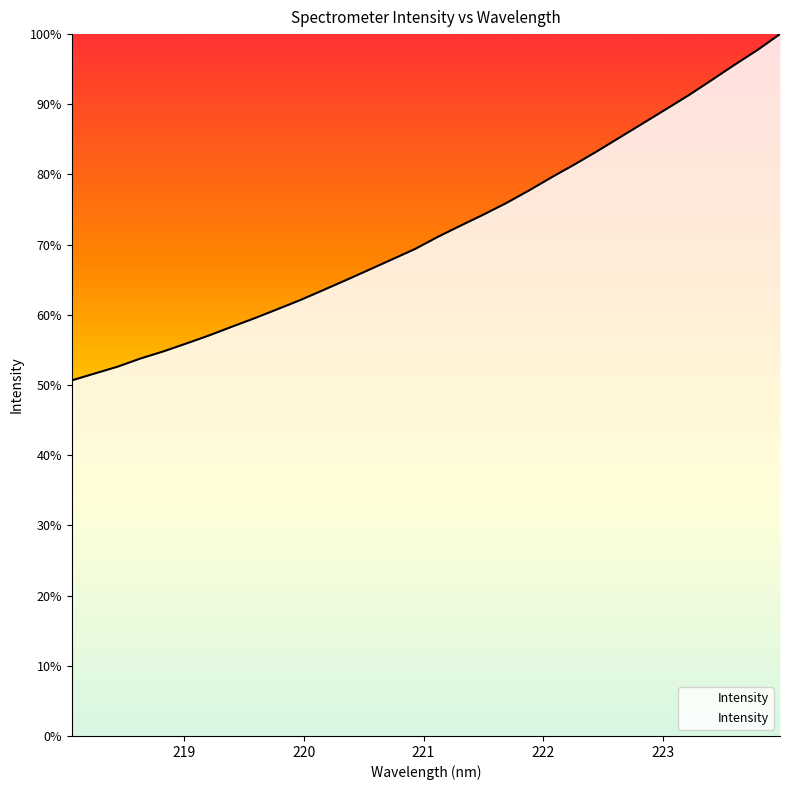

Reading left to right, extract all data points from this chart.

50.7	51.6	52.6	53.8	54.8	55.9	57.1	58.3	59.5	60.8	62.1	63.5	65.0	66.4	67.9	69.4	71.1	72.7	74.3	75.9	77.7	79.6	81.4	83.3	85.3	87.3	89.3	91.3	93.4	95.6	97.7	100.0